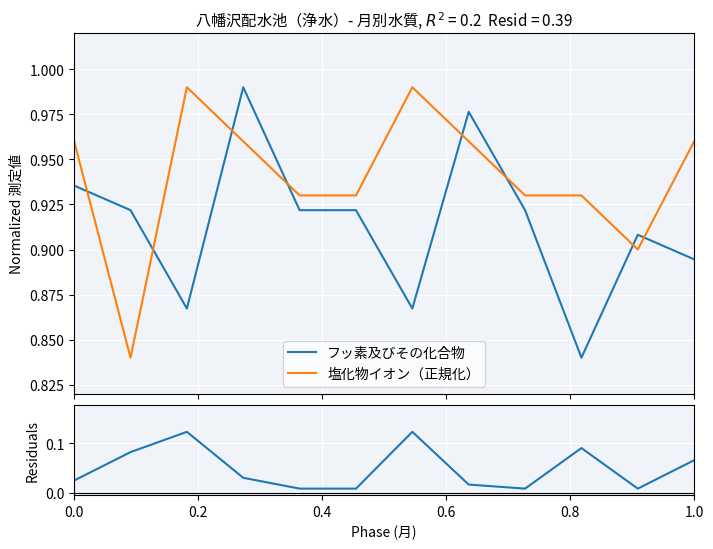

True or false: residuals has more than 0 points higher than both neighbors.

True